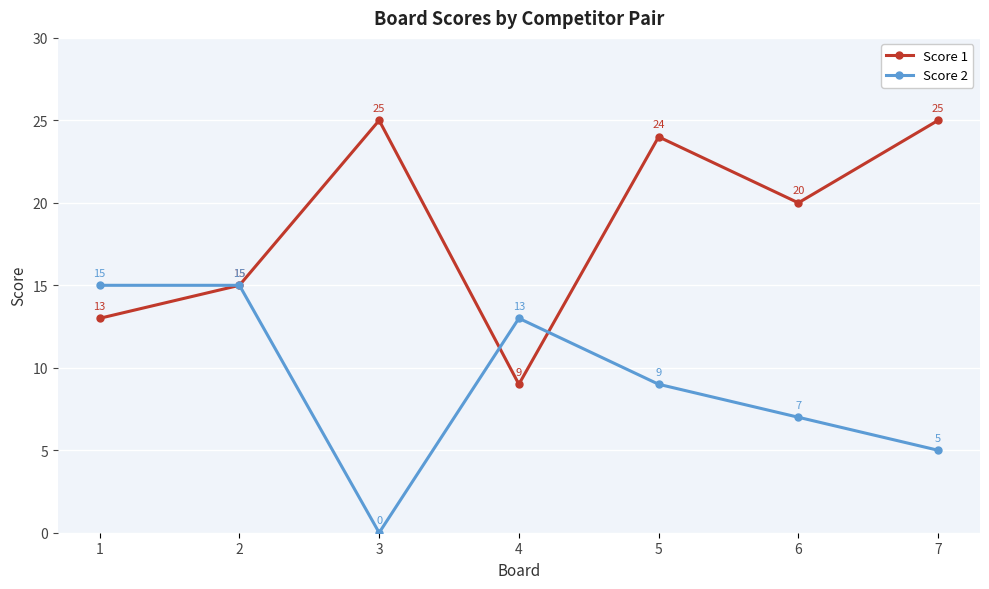

Reading right to left, list all the values displayed in this chart.

Score 1: 7=25	6=20	5=24	4=9	3=25	2=15	1=13
Score 2: 7=5	6=7	5=9	4=13	3=0	2=15	1=15